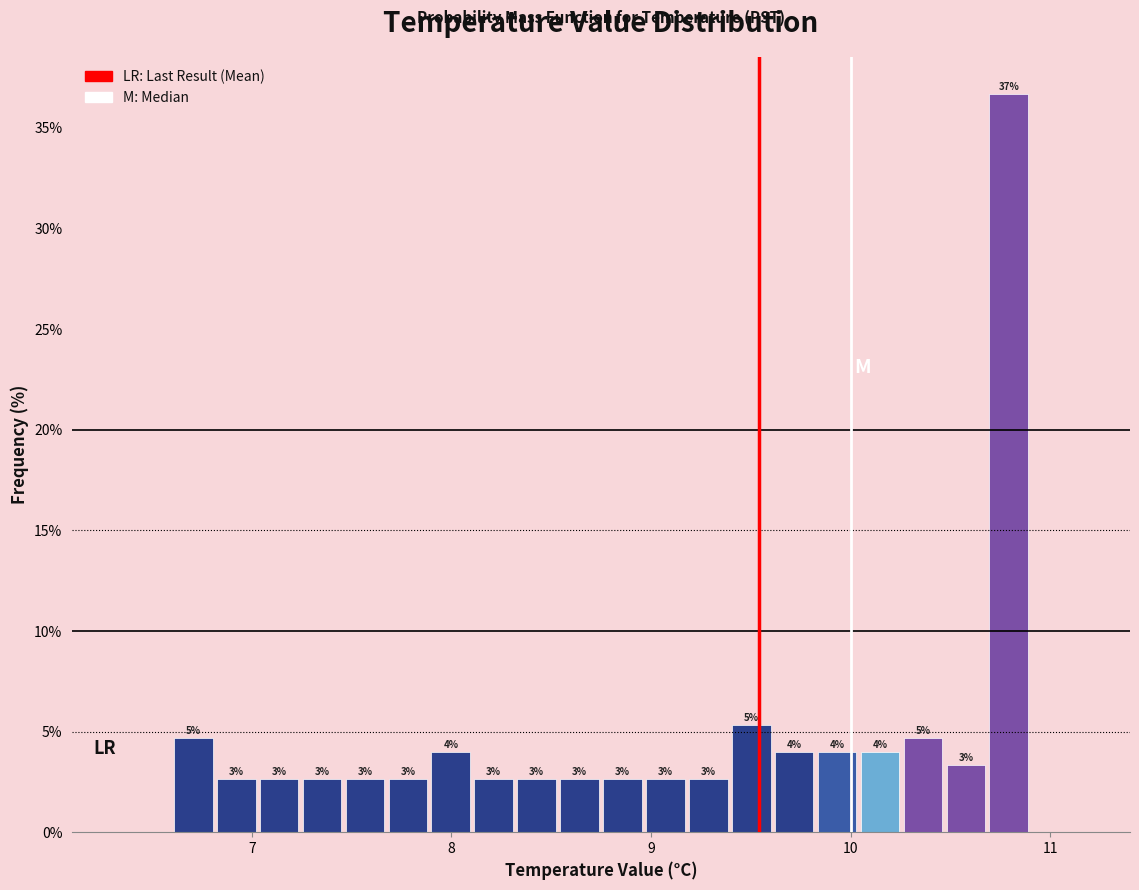

Around what value on the x-axis is the tallest bar? Give the approximate position of its centre, as read against the axis.

10.8